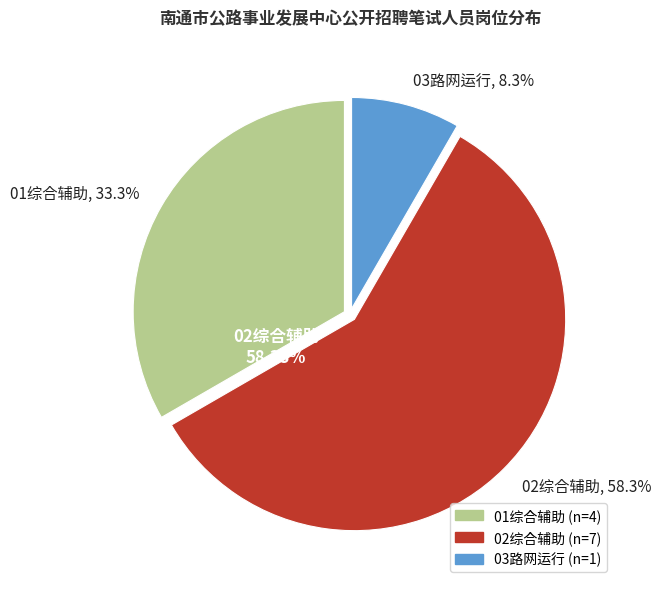

Is the sum of 03路网运行 and 01综合辅助 greater than half?

No